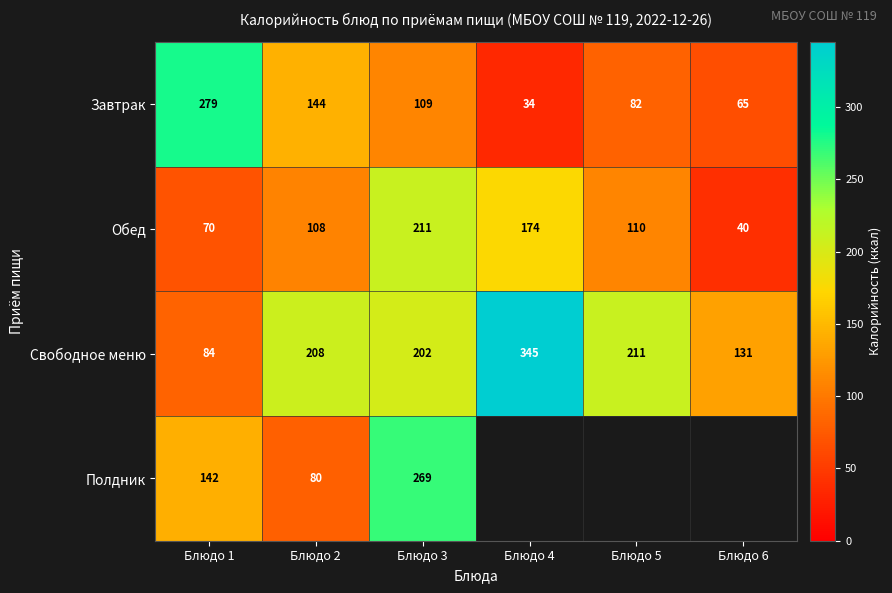

Rank the categories by Завтрак value from lowest to highest.

Блюдо 4, Блюдо 6, Блюдо 5, Блюдо 3, Блюдо 2, Блюдо 1